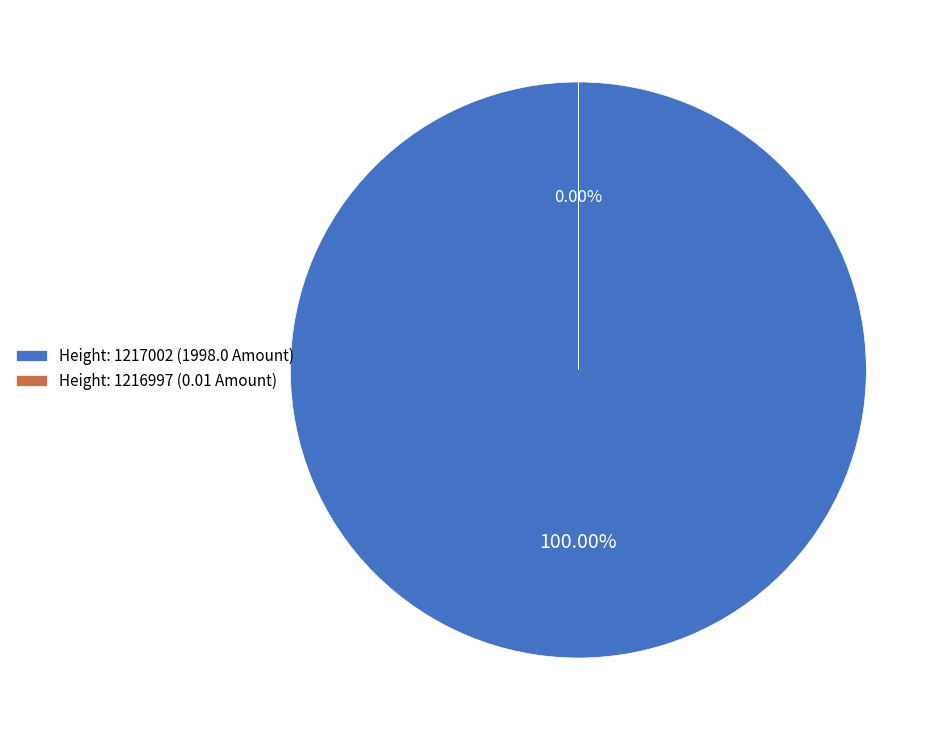

True or false: 1216997 accounts for 1% of the total.

False